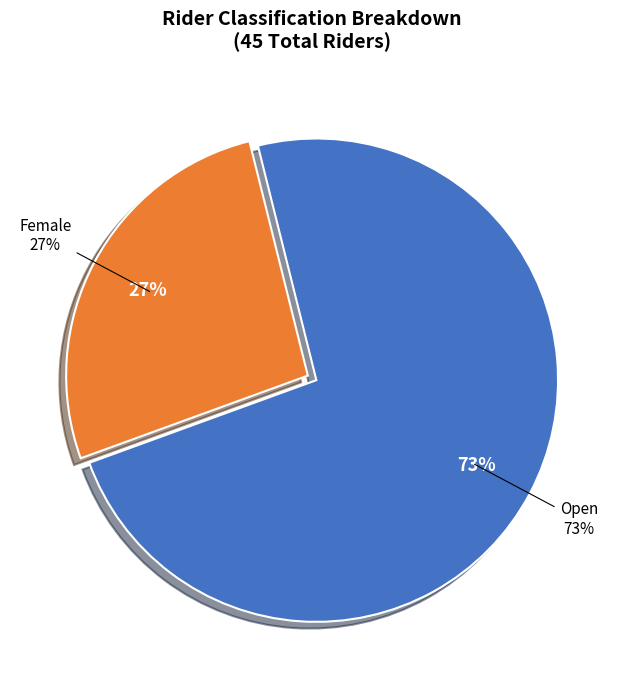

Does any single category account for the majority?

Yes